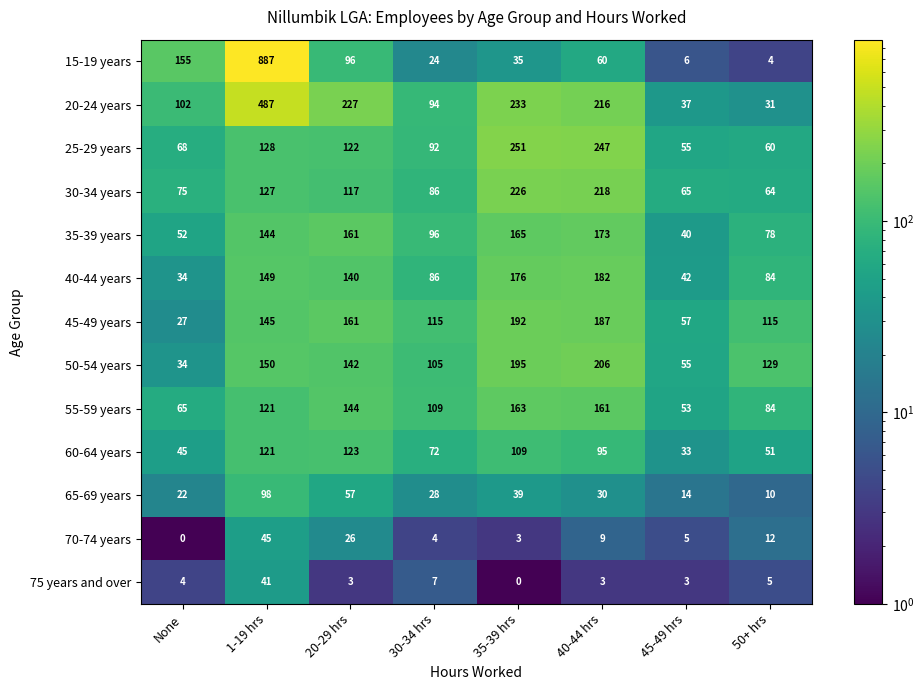

What is the minimum value for 25-29 years?

55